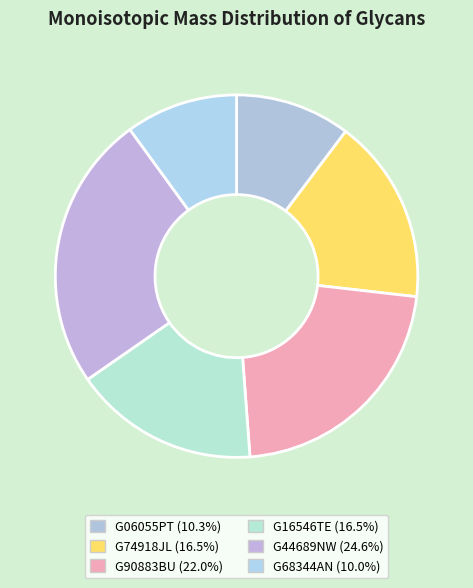

To the nearest percent, what portion does G90883BU represent?

22%